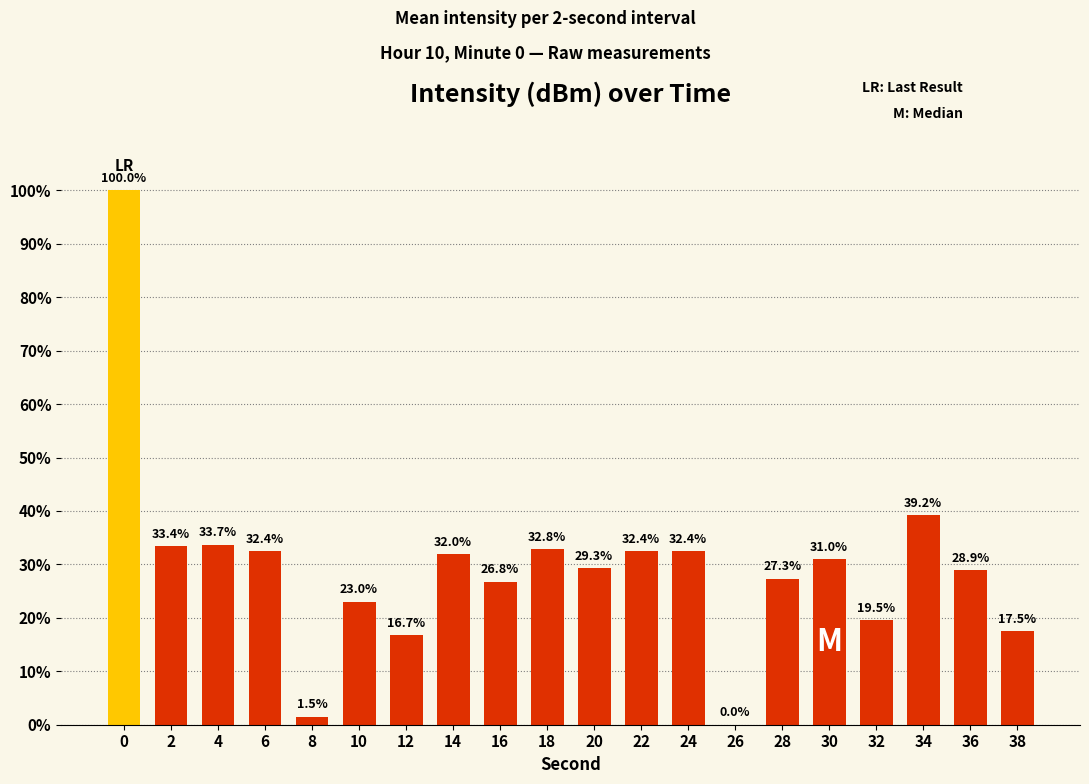

What is the difference between the values at 10 and 4?

10.7